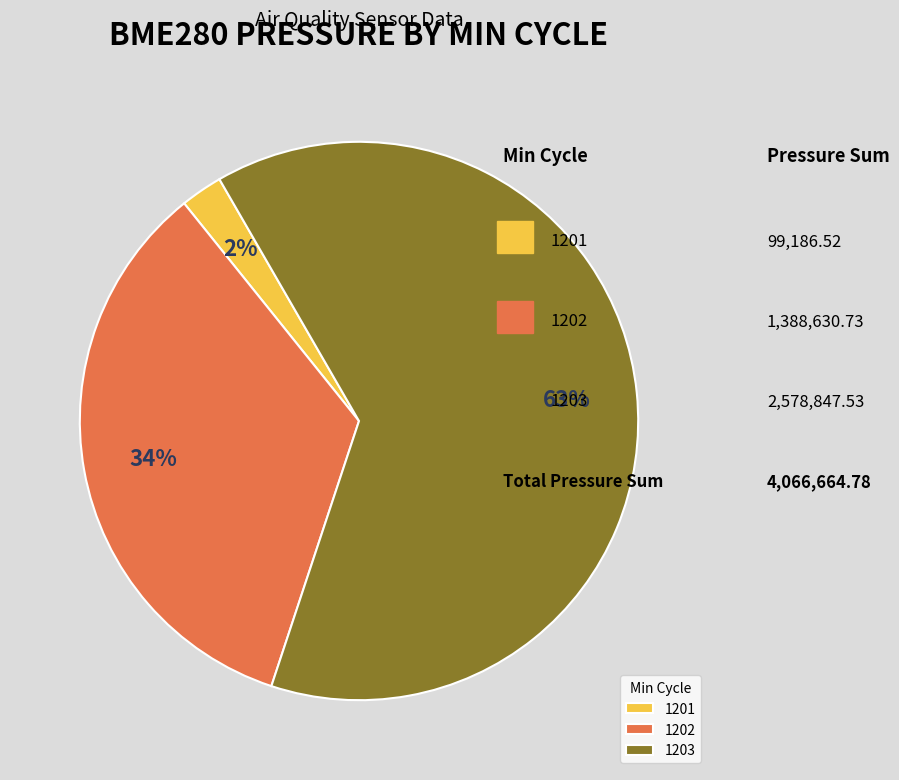

Is the sum of 1203 and 1201 greater than half?

Yes